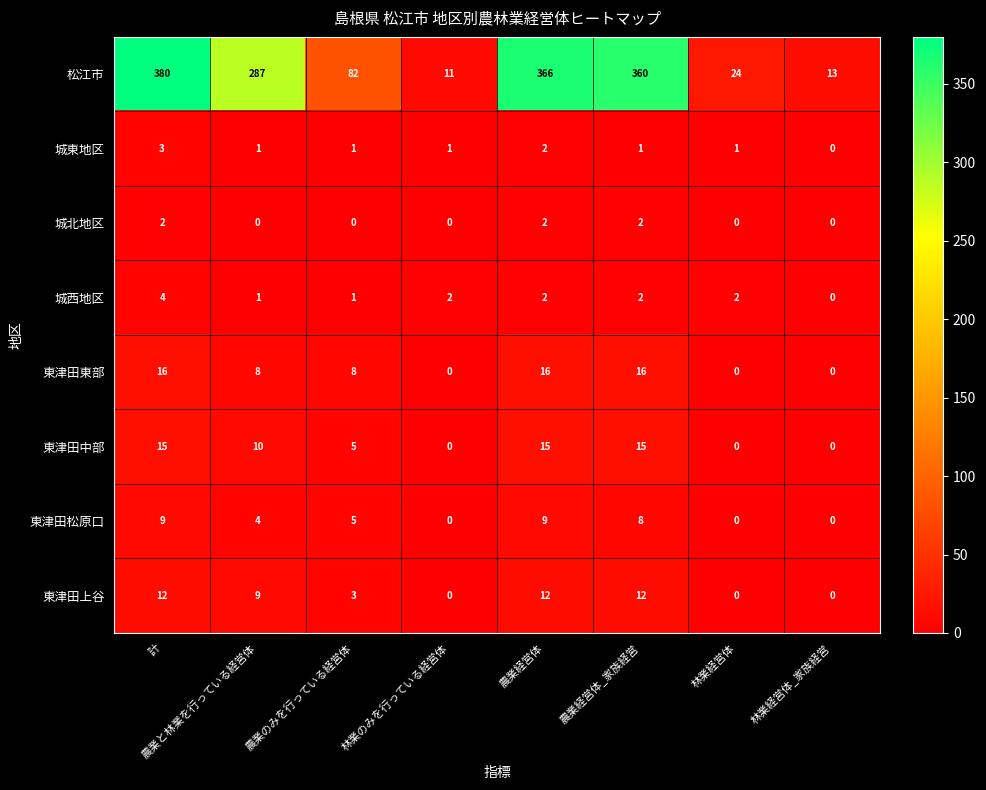

Rank the series by their maximum value, from highest to lowest.

松江市, 東津田東部, 東津田中部, 東津田上谷, 東津田松原口, 城西地区, 城東地区, 城北地区